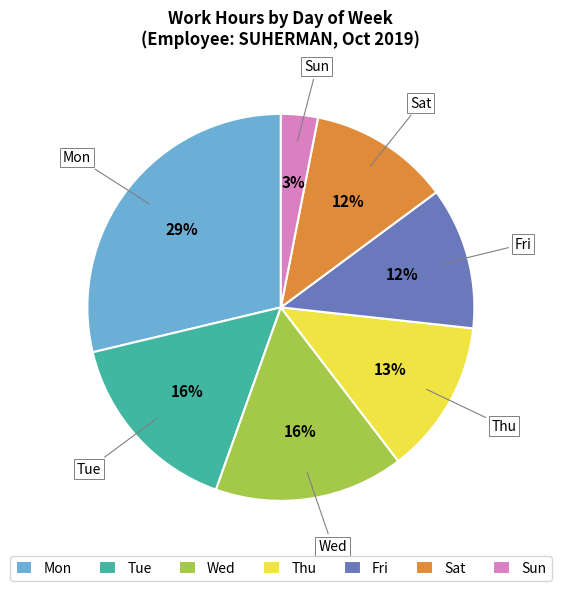

Which slice is the largest?

Mon